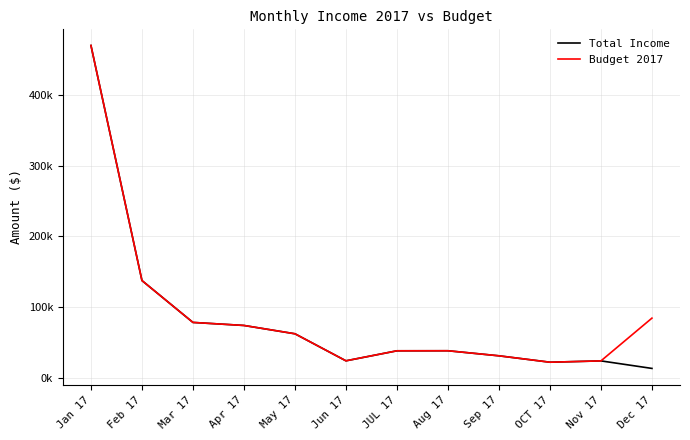

What are all the series names shown in the legend?

Total Income, Budget 2017